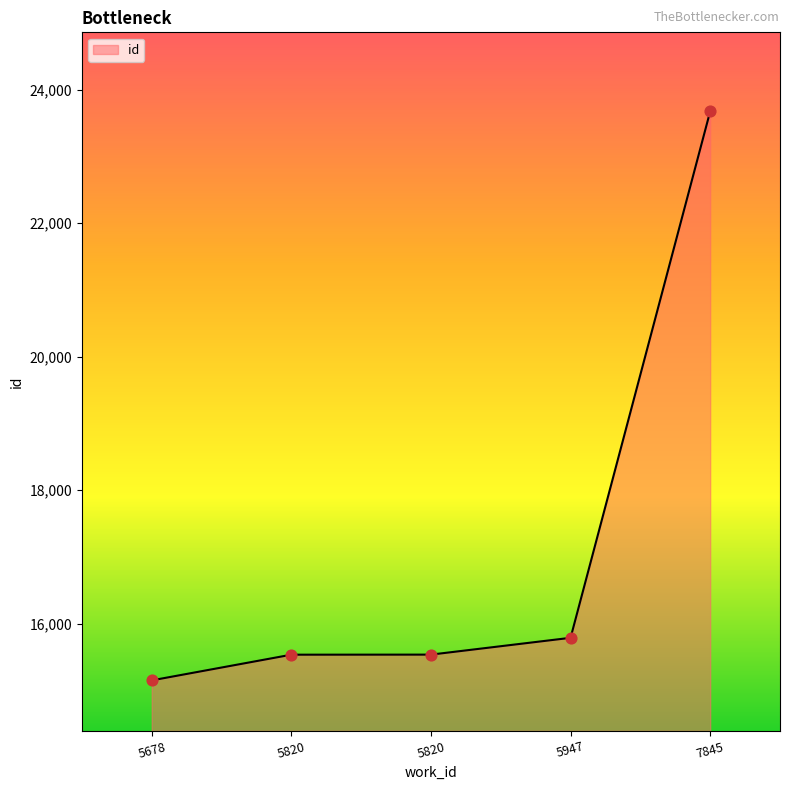

What is the change in value from 5820 to 5947?

+252